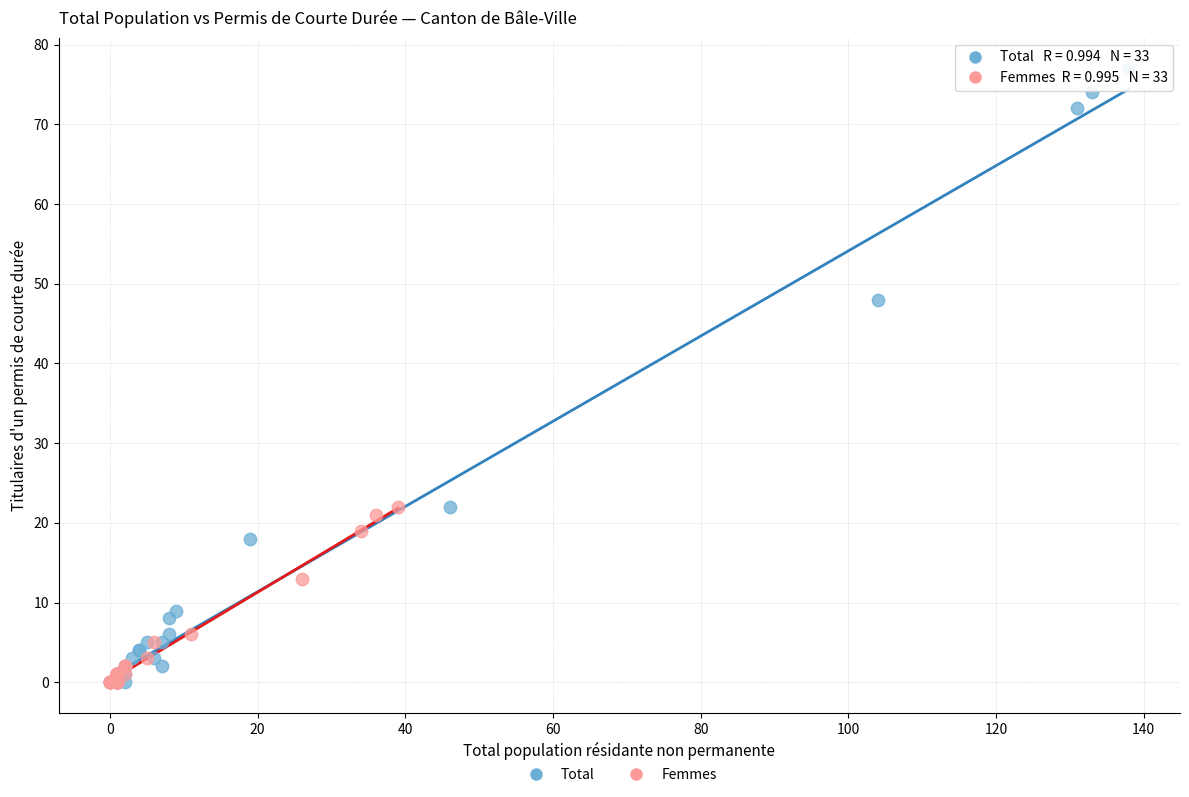

Which series contains the highest Y value?

Total